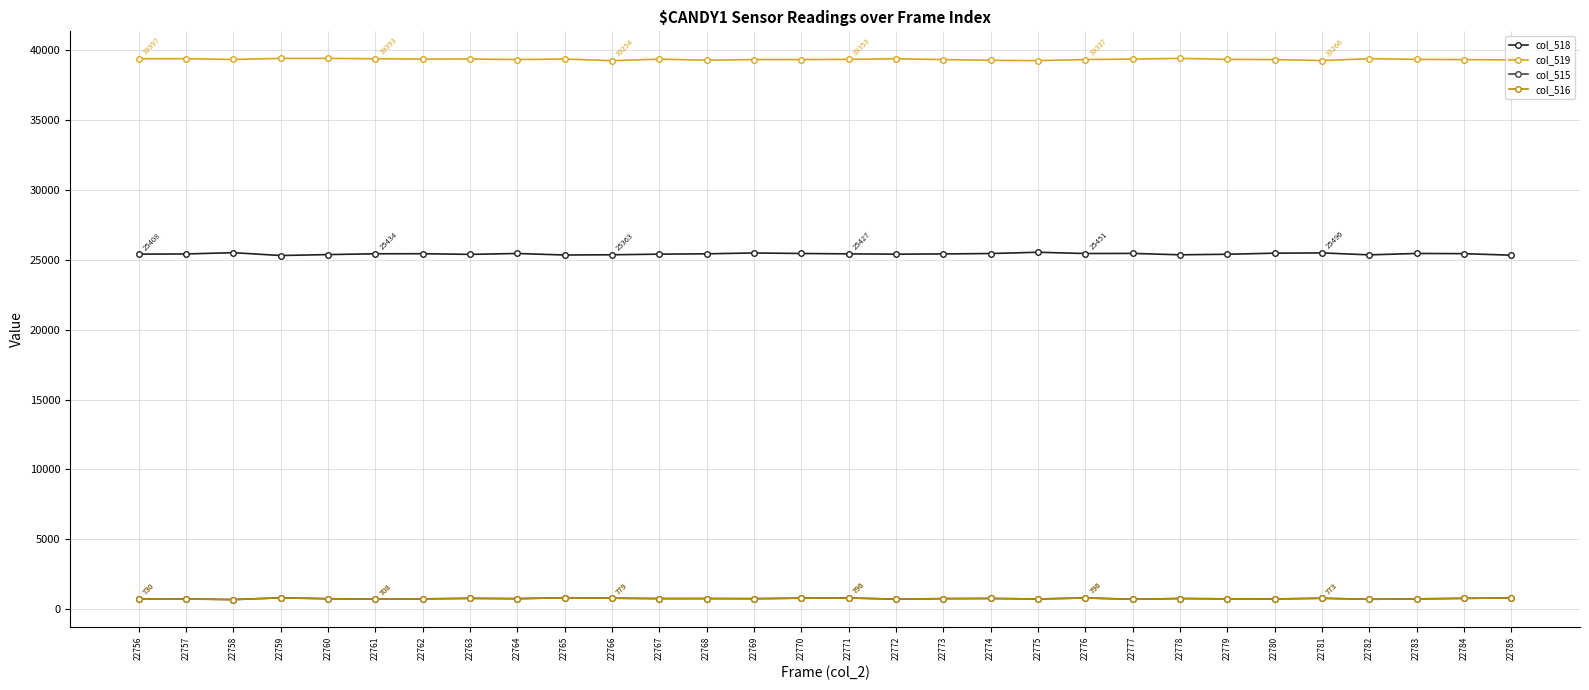

How many values in the col_515 series are below 747?

15